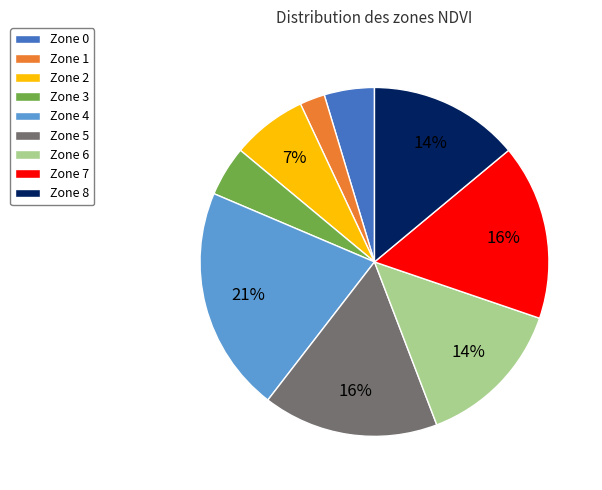

Which has a higher value, Zone 7 or Zone 3?

Zone 7